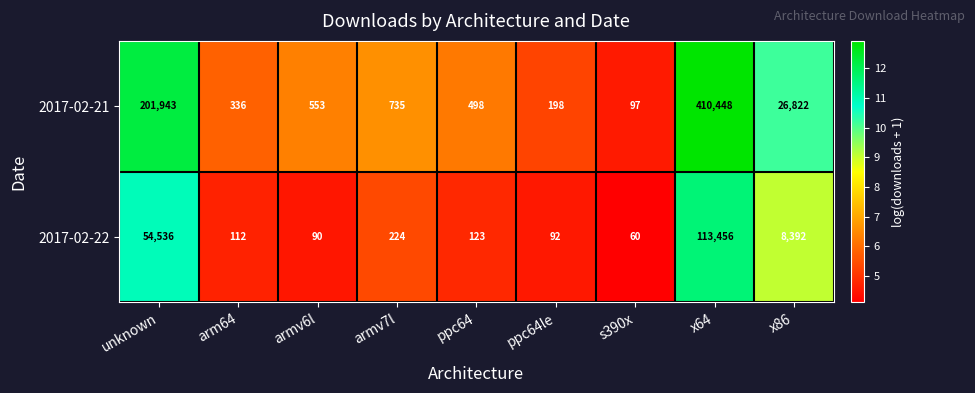

At which category is the sum across all series the highest?

x64